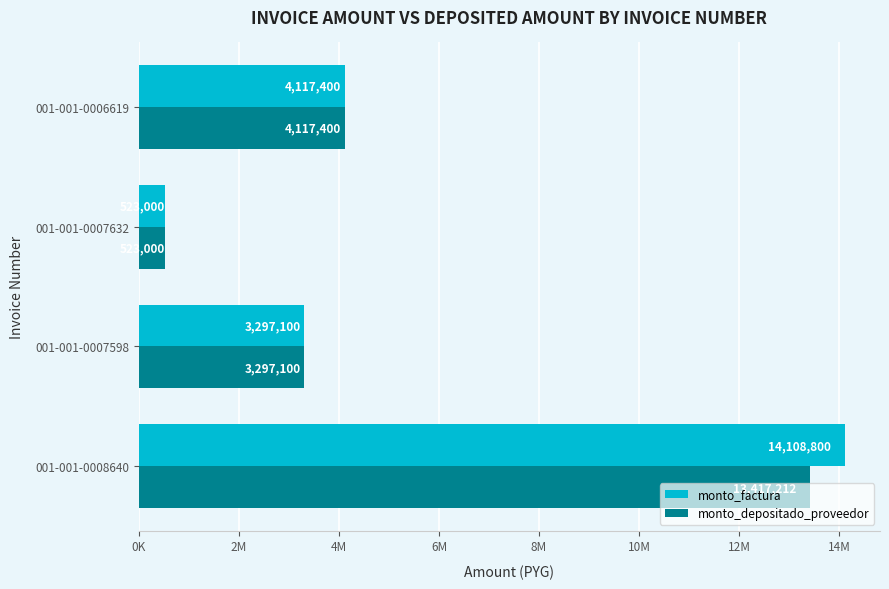

What are all the series names shown in the legend?

monto_factura, monto_depositado_proveedor